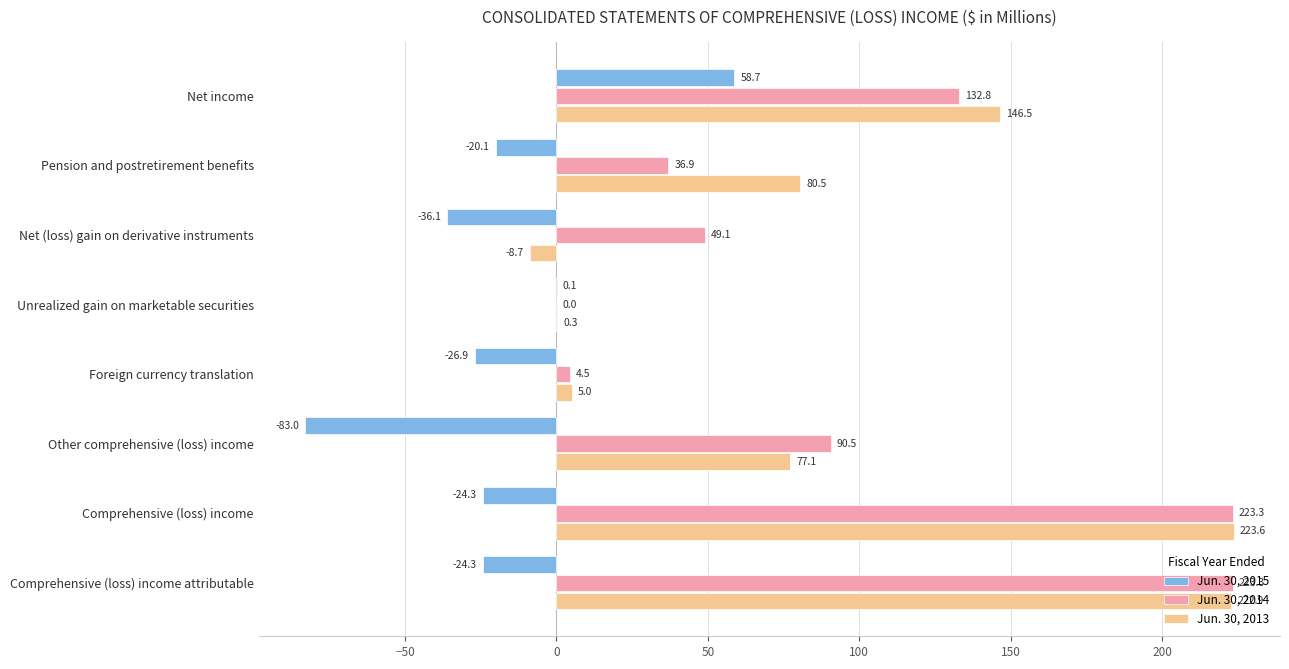

At which label does Jun. 30, 2015 reach its peak?

Net income